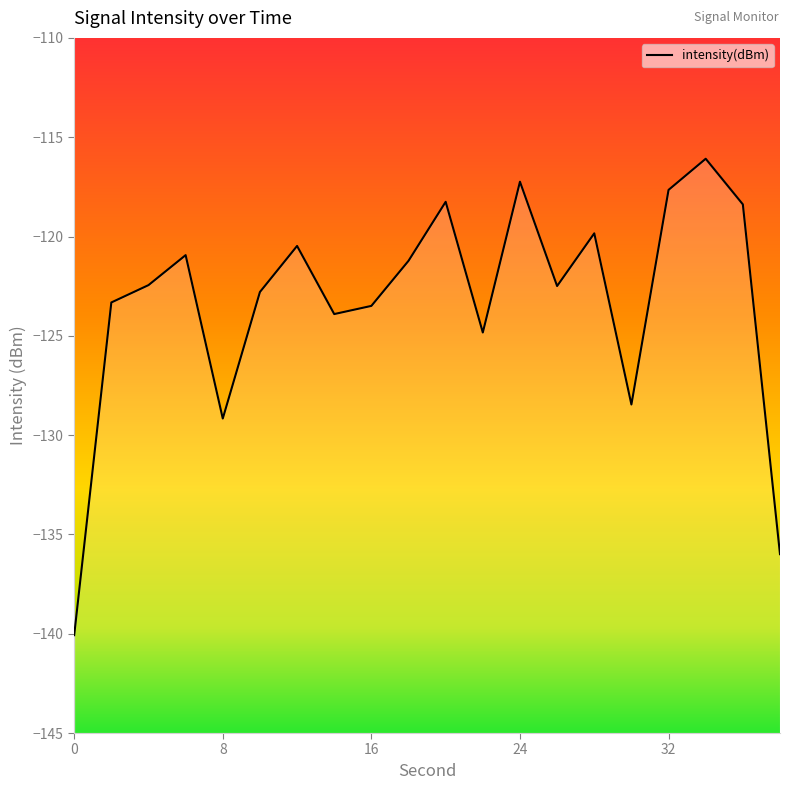

What is the maximum value shown in the chart?

-116.1